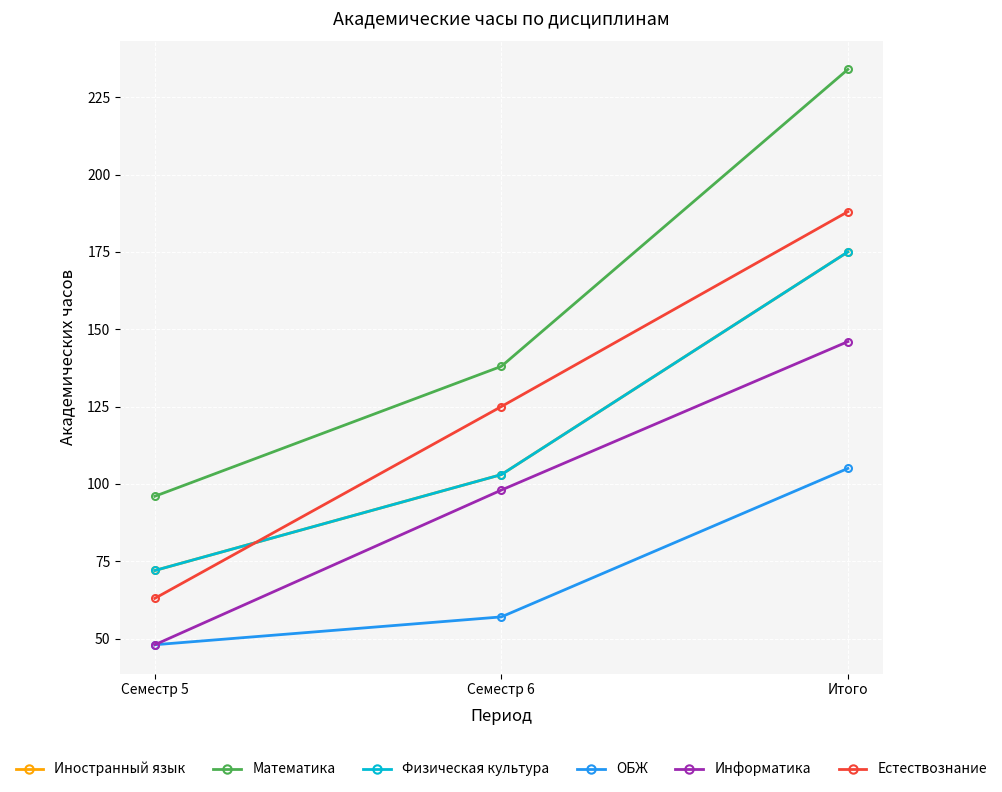

Reading left to right, transcribe all the data shown in this chart.

Иностранный язык: 72	103	175
Математика: 96	138	234
Физическая культура: 72	103	175
ОБЖ: 48	57	105
Информатика: 48	98	146
Естествознание: 63	125	188